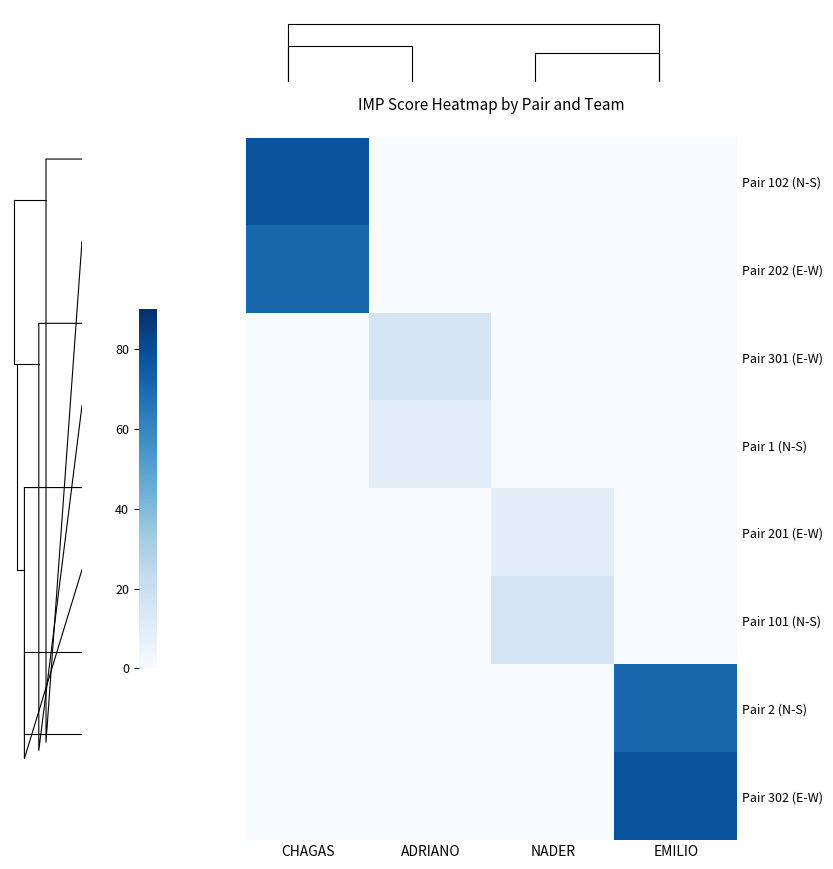

Between ADRIANO and EMILIO, which series saw the biggest shift?

Pair 302 (E-W)